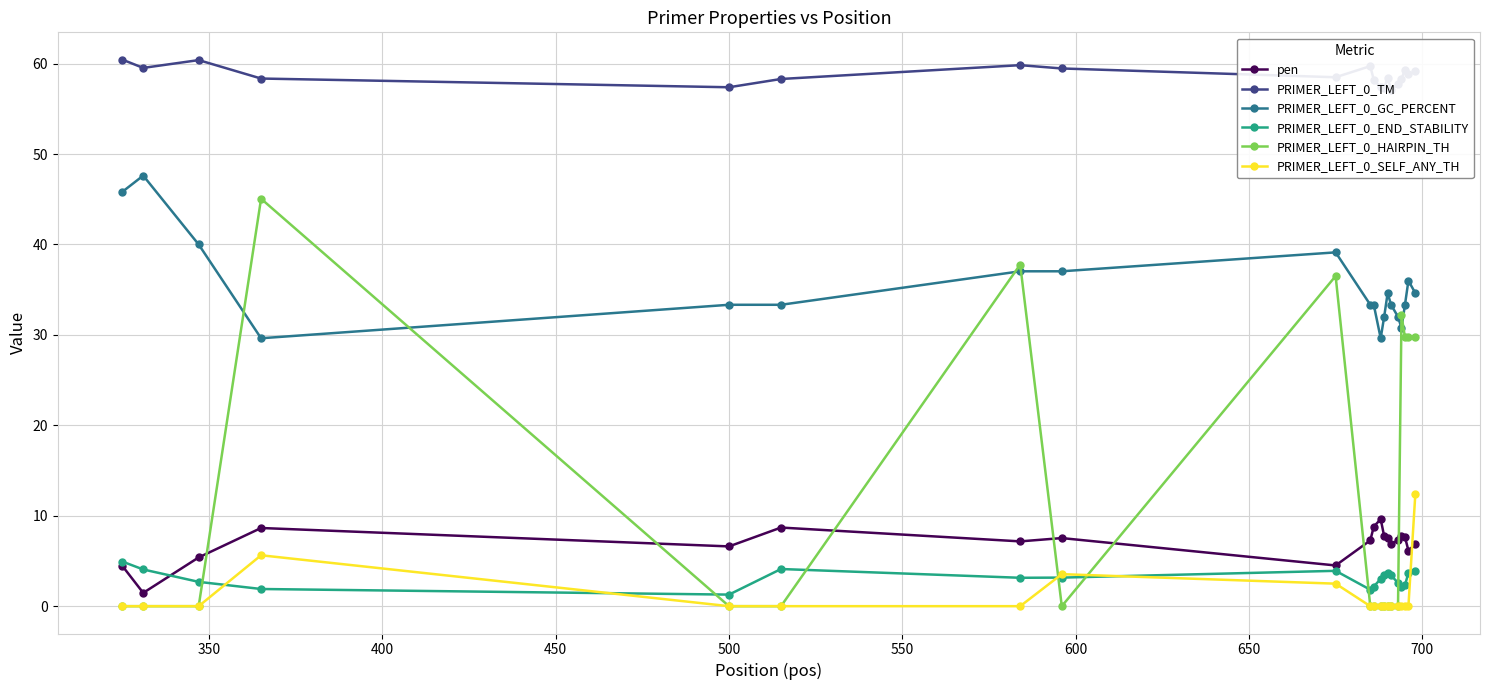

In PRIMER_LEFT_0_TM, how many points are lower than both neighbors (excluding endpoints)?

6